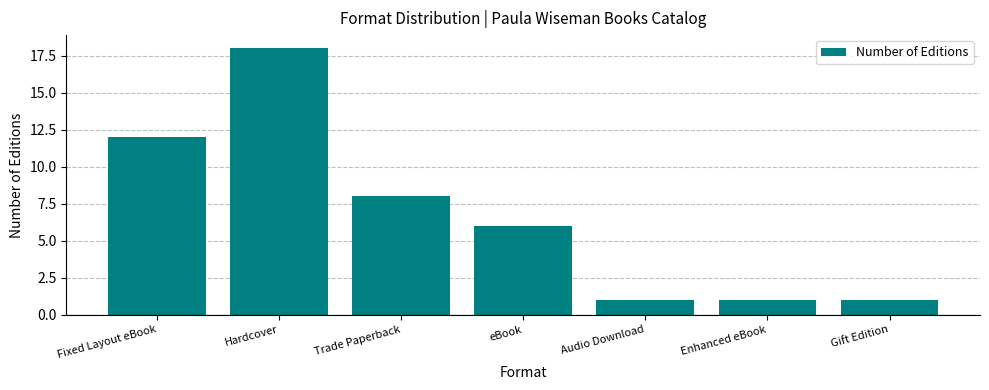

What is the value of the 6th bar from the left?

1